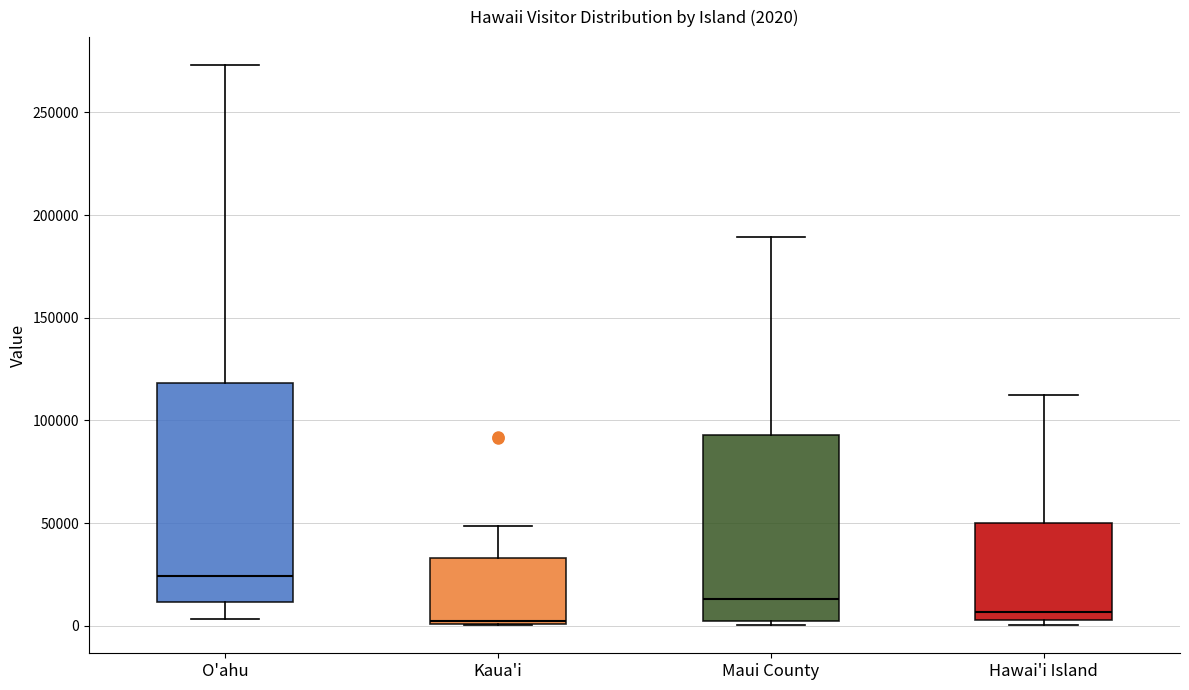

Comparing the boxes themselves (not the whiskers), which one is the tallest?

O'ahu